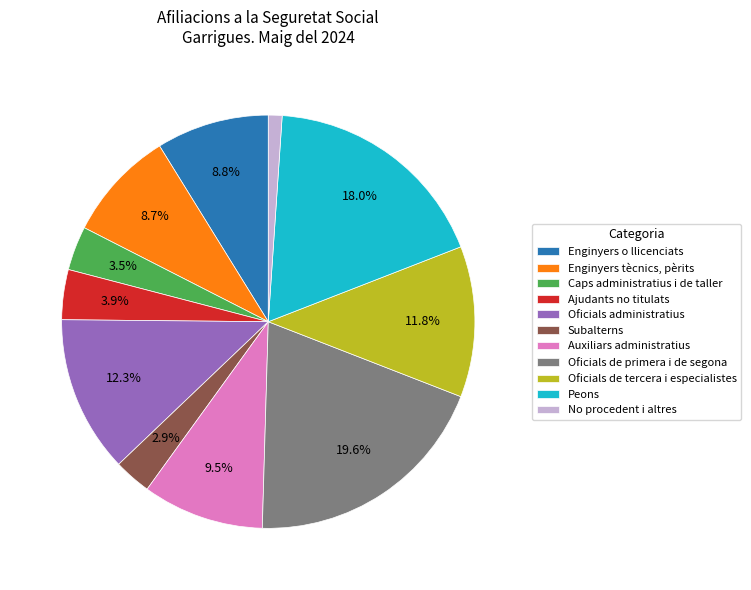

What is the largest slice in the pie chart?

Oficials de primera i de segona